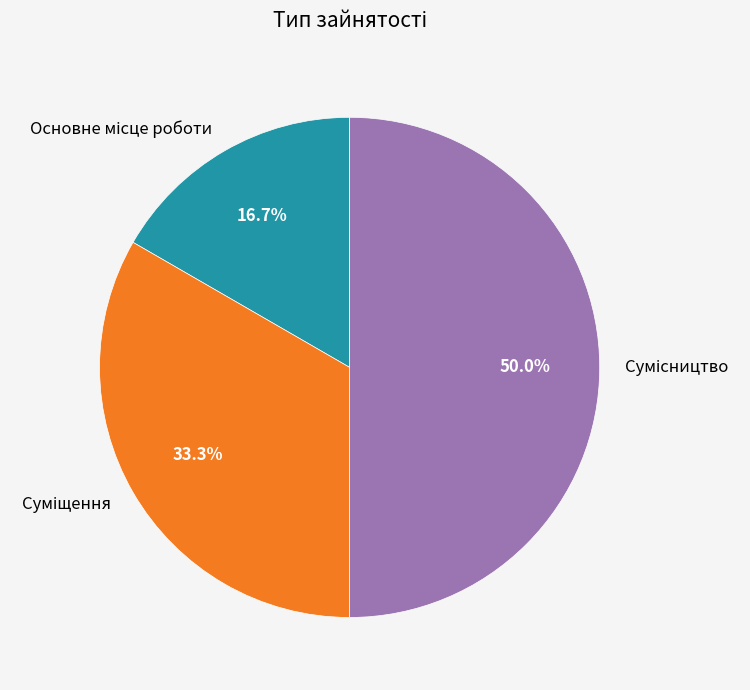

How many slices are in this pie chart?

3